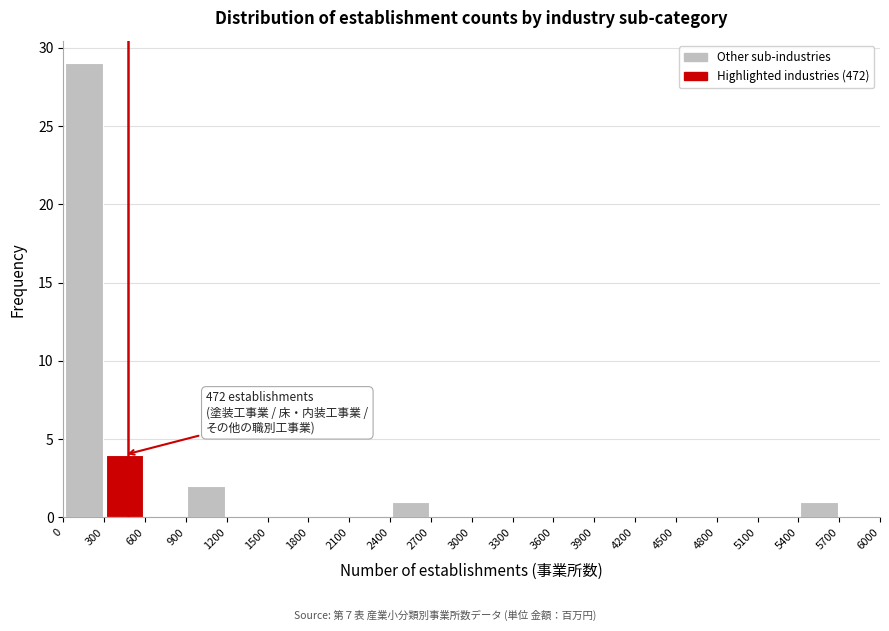

Which range on the x-axis has the tallest bar?

0 to 300